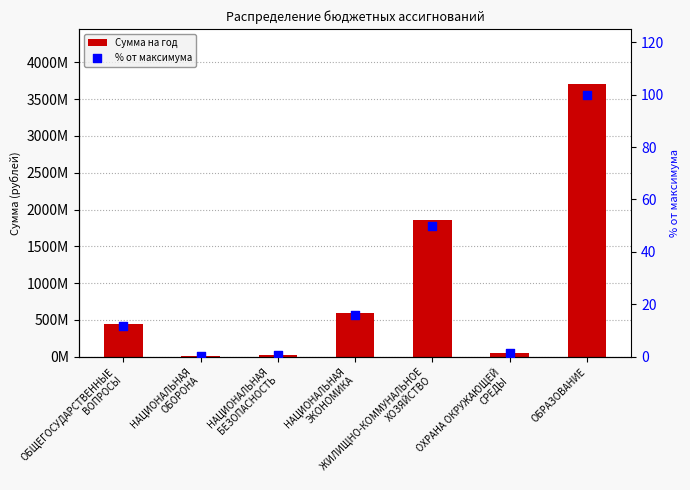

Which series has the largest Y range (max minus min)?

Сумма на год